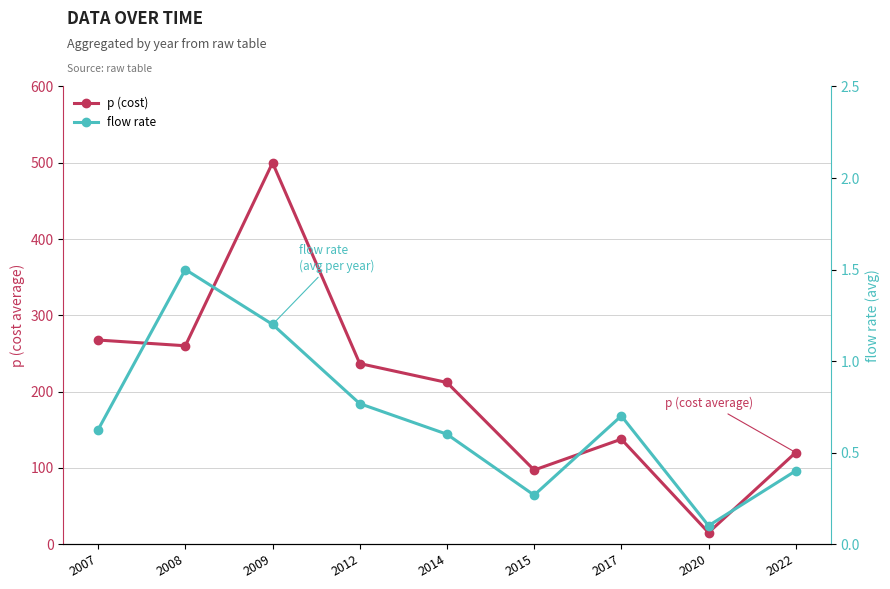

Rank the series by their average value, from lowest to highest.

flow rate, p (cost)